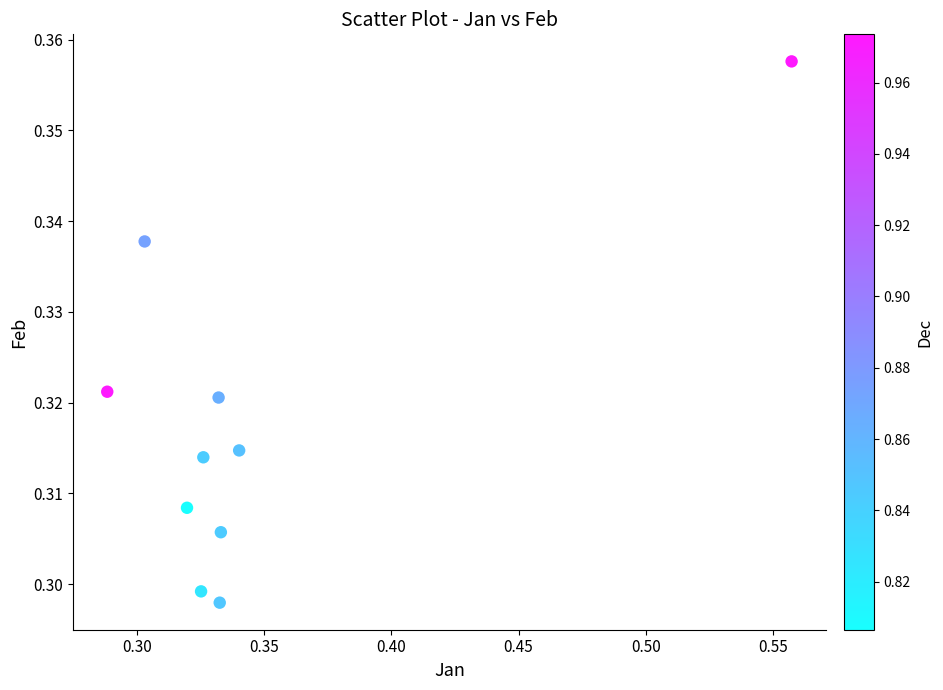

How many data points are displayed?

10